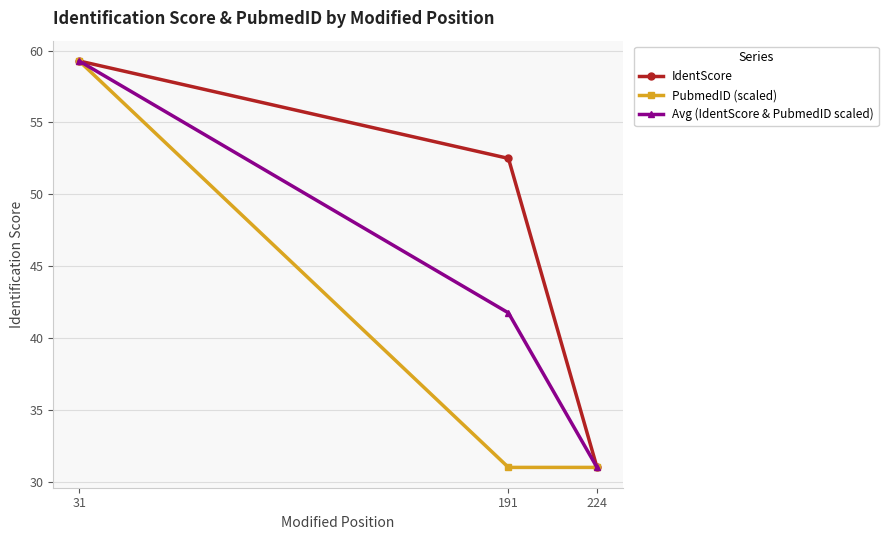

What are all the series names shown in the legend?

IdentScore, PubmedID (scaled), Avg (IdentScore & PubmedID scaled)